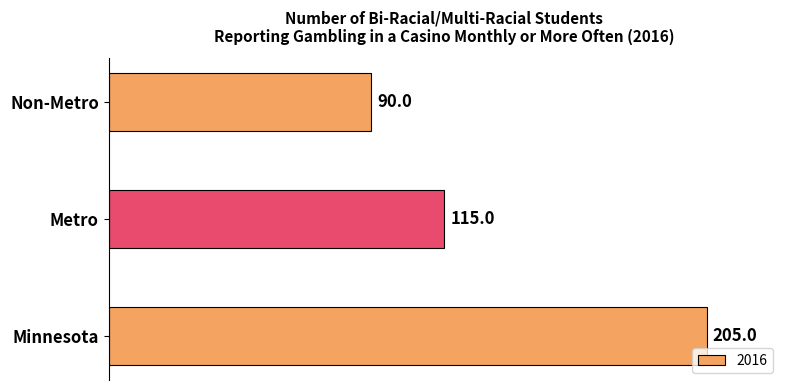

What is the change in value from Minnesota to Non-Metro?

-115